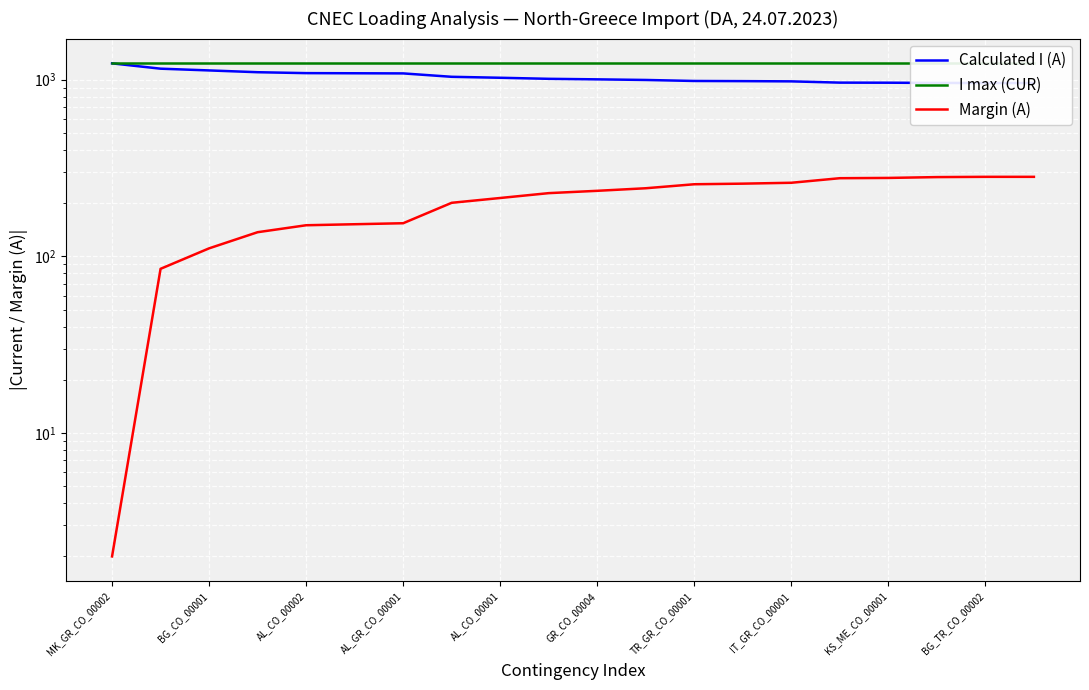

Which series has the largest total across all categories?

I max (CUR)